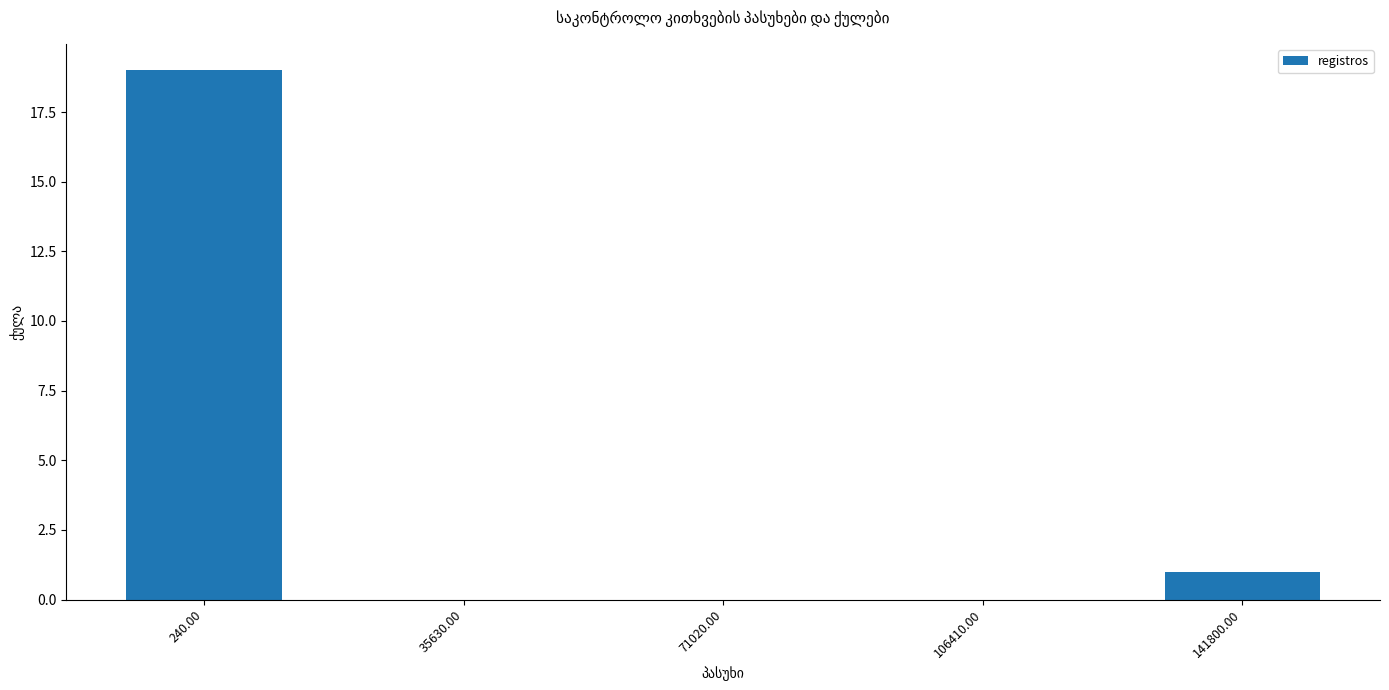

Which has a higher value, 240.00 or 106410.00?

240.00